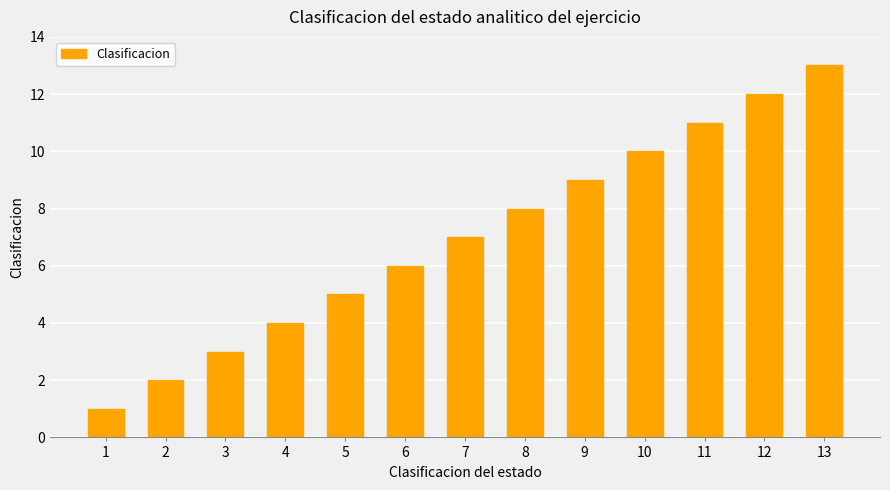

What is the change in value from 4 to 10?

+6